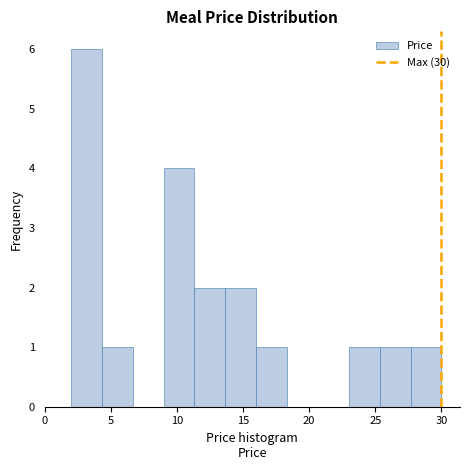

Which range on the x-axis has the tallest bar?

2.0 to 4.5